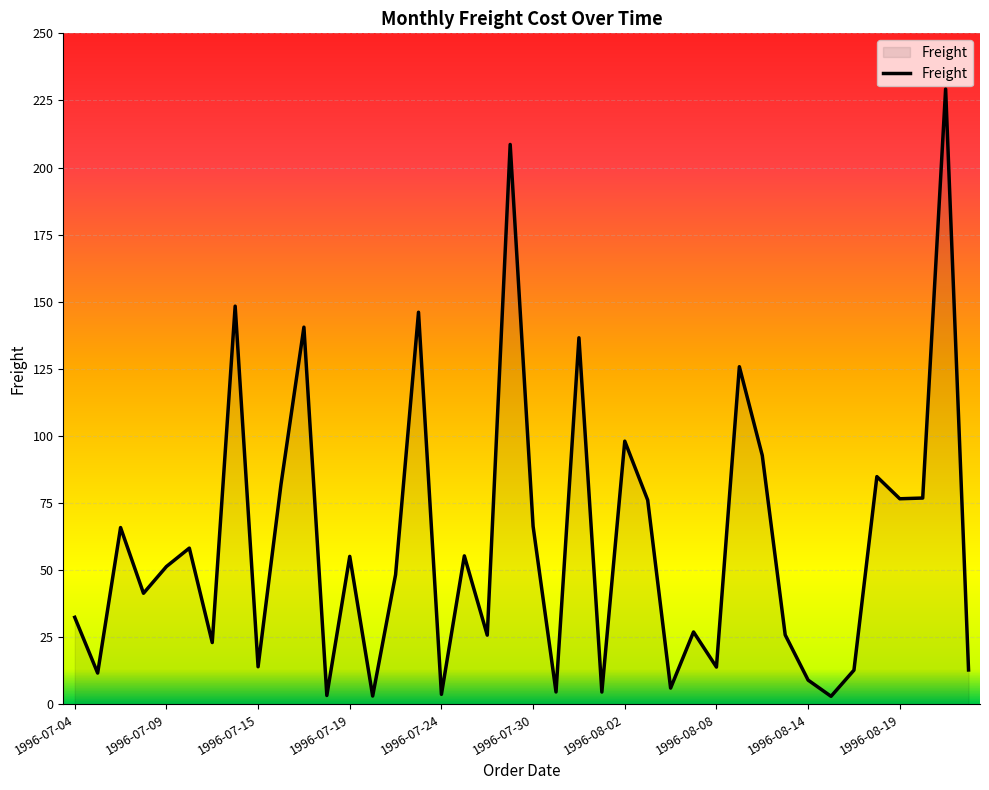

What is the greatest value displayed?

229.2